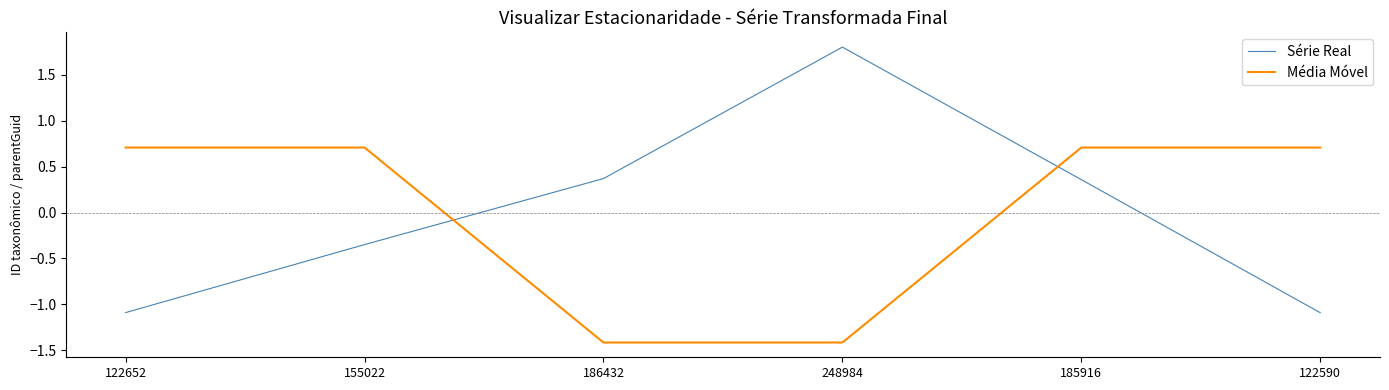

List the series in order of their peak value, highest first.

Série Real, Média Móvel